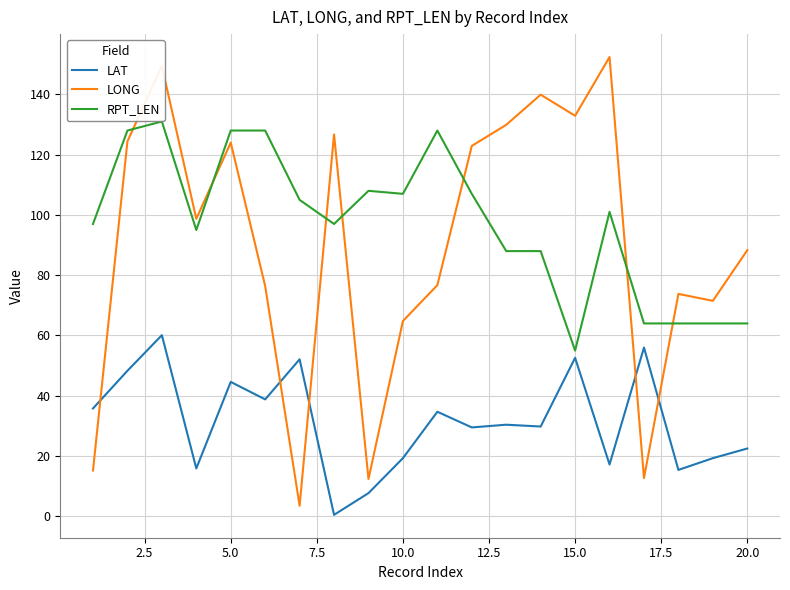

What is the difference between the maximum and minimum values in the RPT_LEN series?

76.0